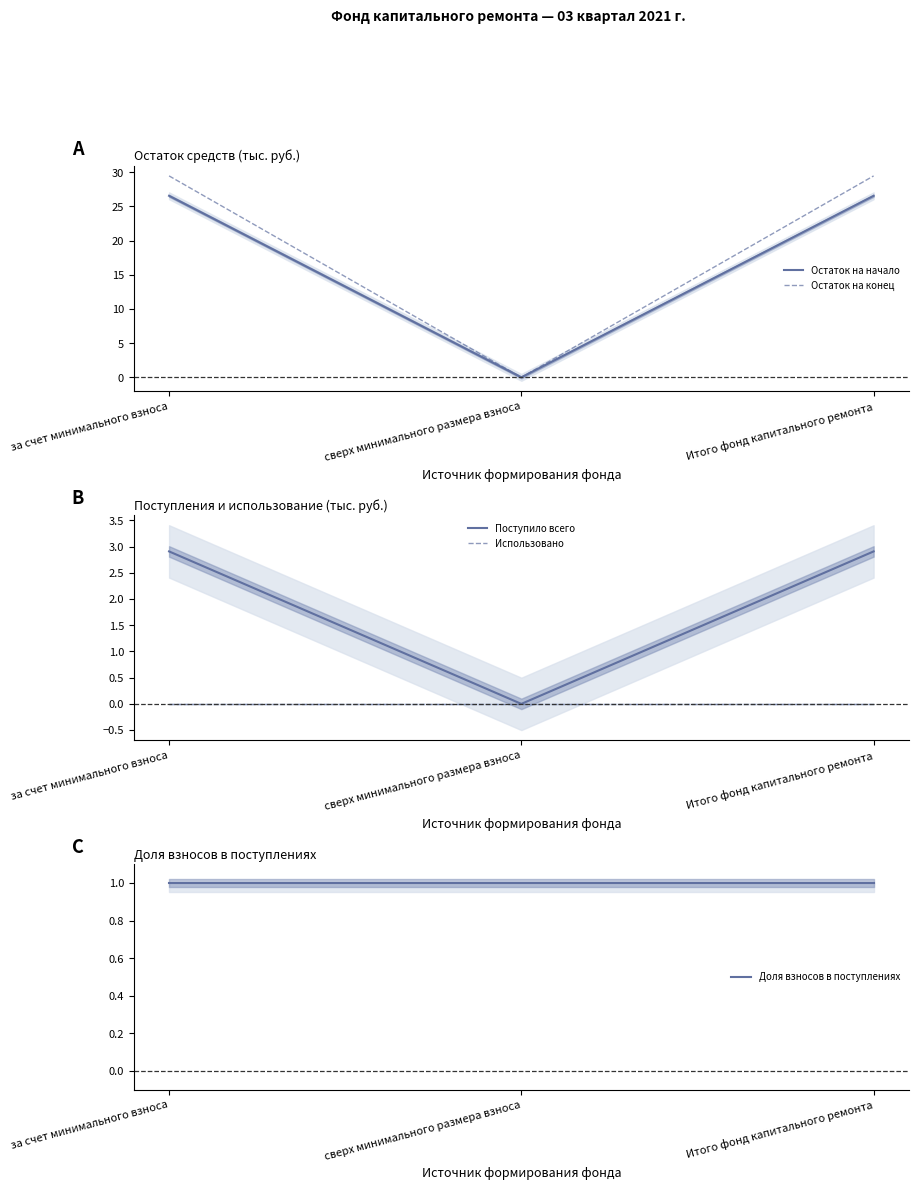

Which series has the largest total across all categories?

Остаток на конец